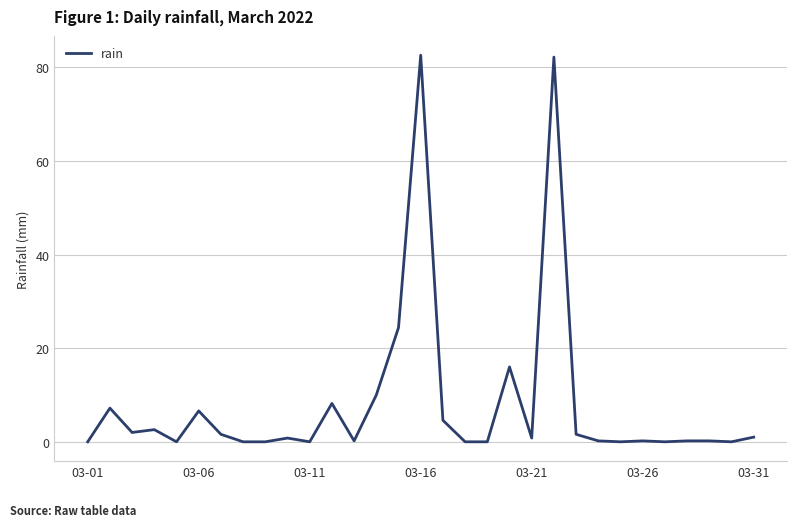

What is the maximum value shown in the chart?

82.6